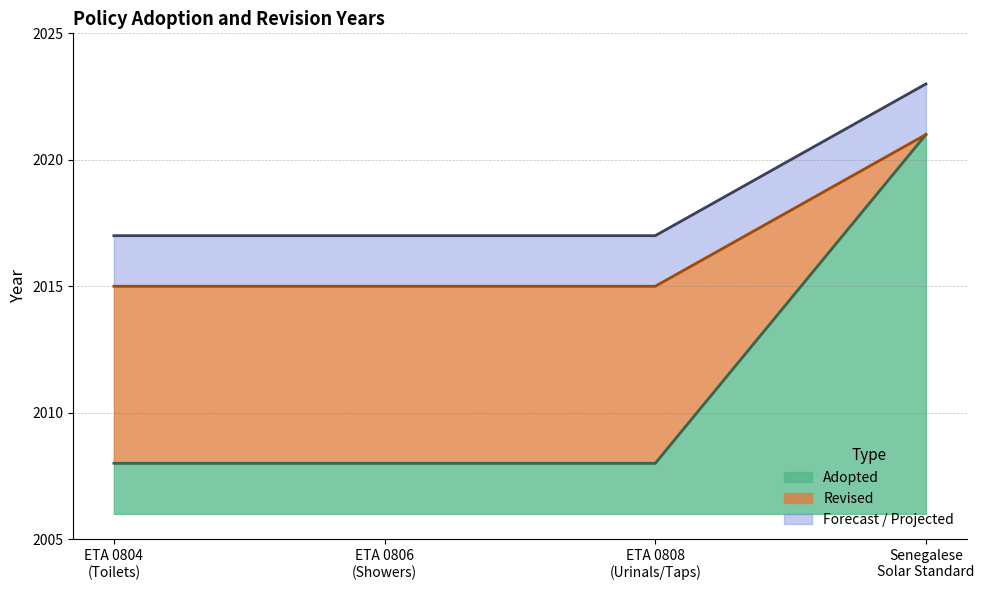

What is the approximate value of Revised at Senegalese Solar Standard?

2021